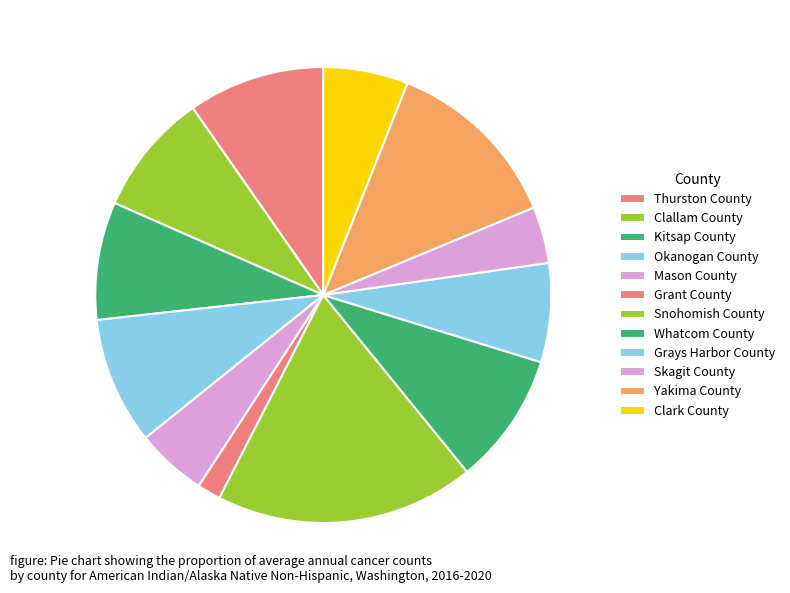

Count the number of slices in the pie.

12